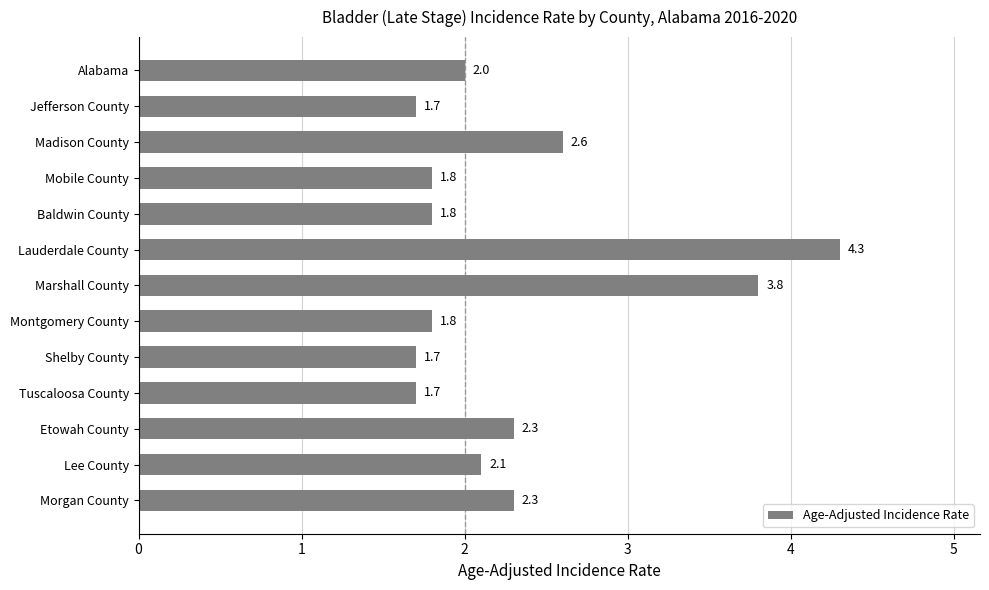

Is it true that the value at Mobile County is 1.8?

True